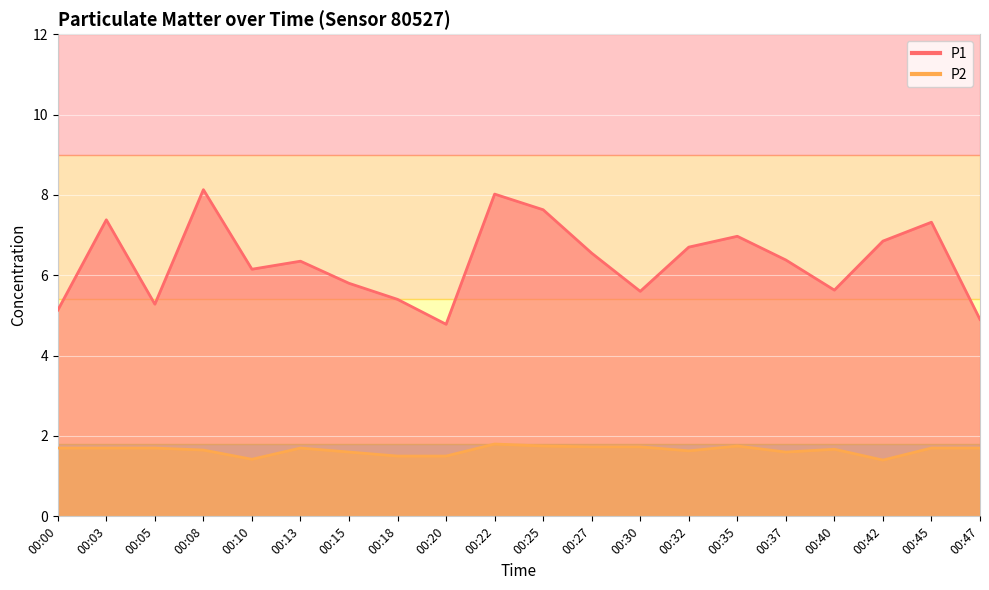

How many interior local peaks does the P2 series have?

4